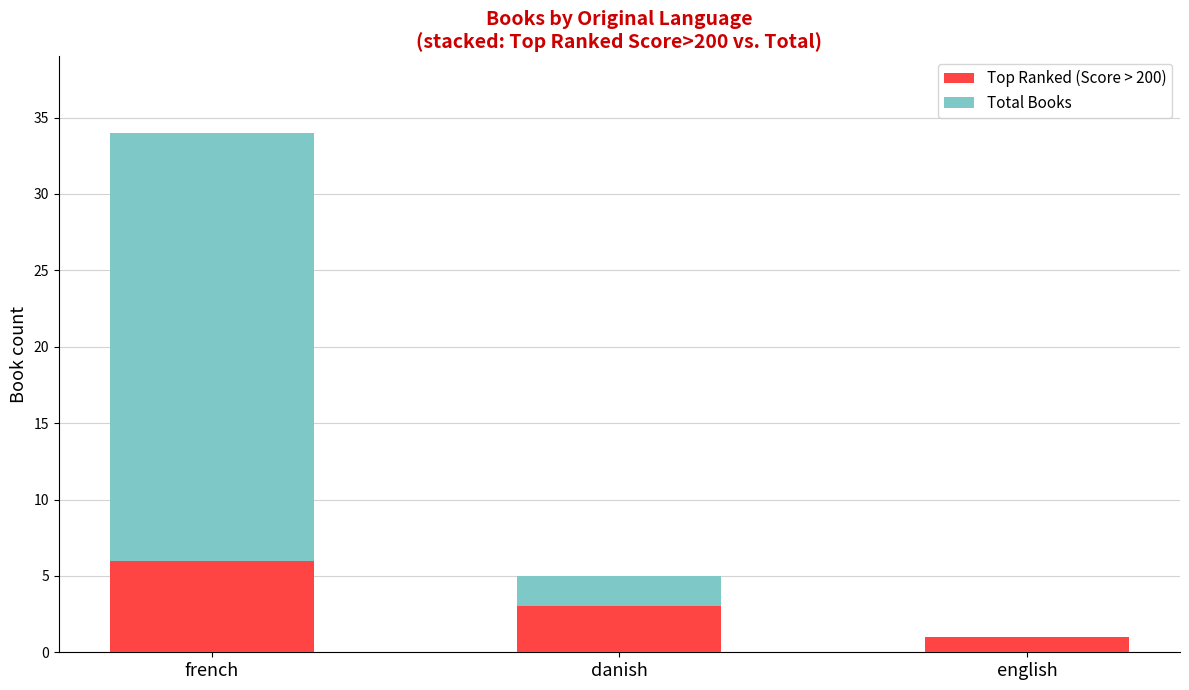

Which category has the highest value in the Top Ranked (Score > 200) series?

french